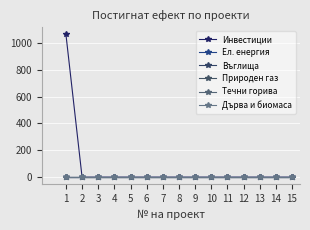

List the series in order of their peak value, lowest first.

Ел. енергия, Въглища, Природен газ, Течни горива, Дърва и биомаса, Инвестиции